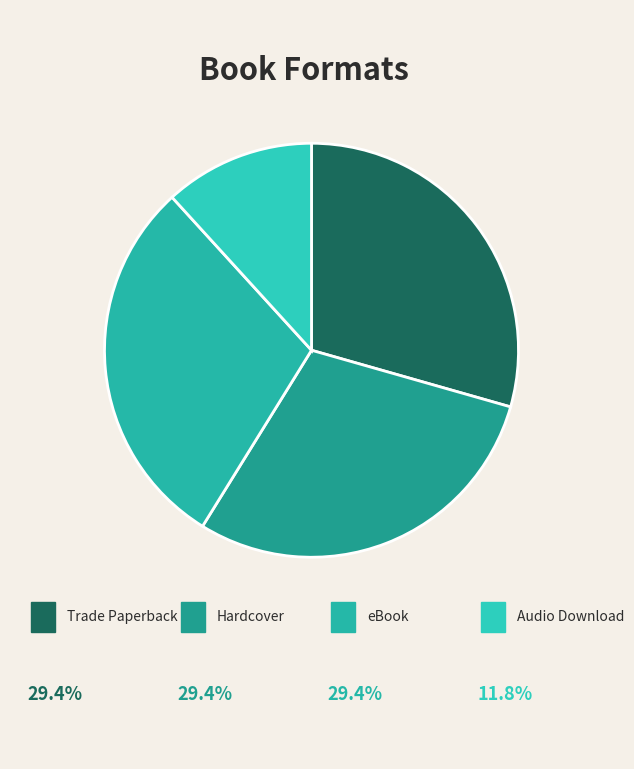

What is the smallest slice in the pie chart?

Audio Download